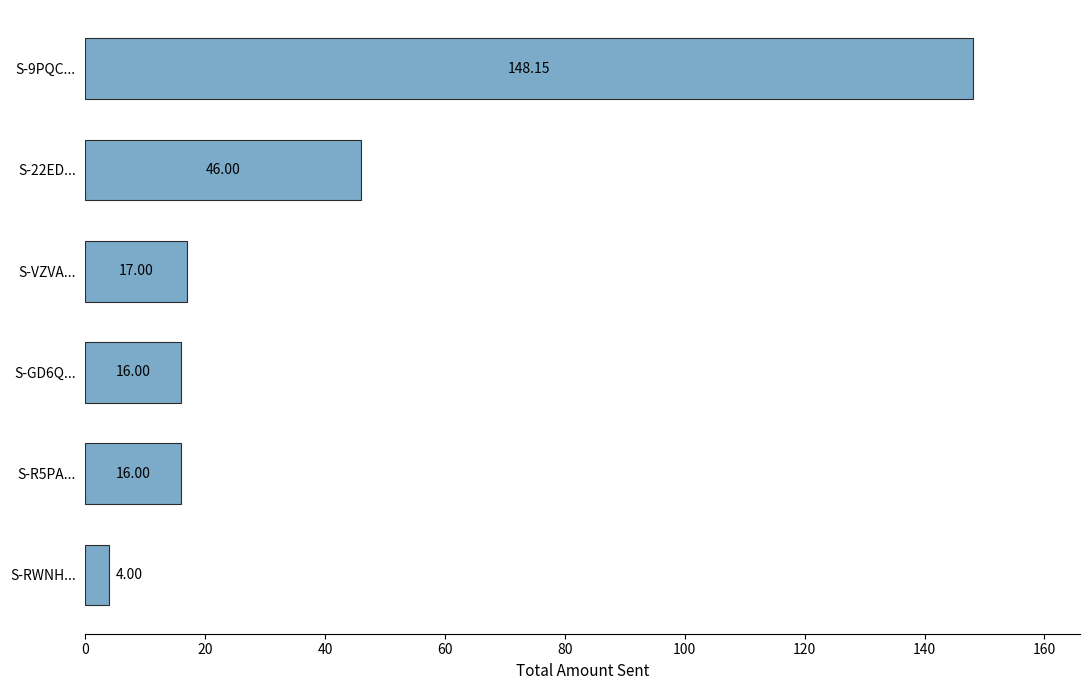

What is the label of the 3rd bar from the top?

S-VZVA...